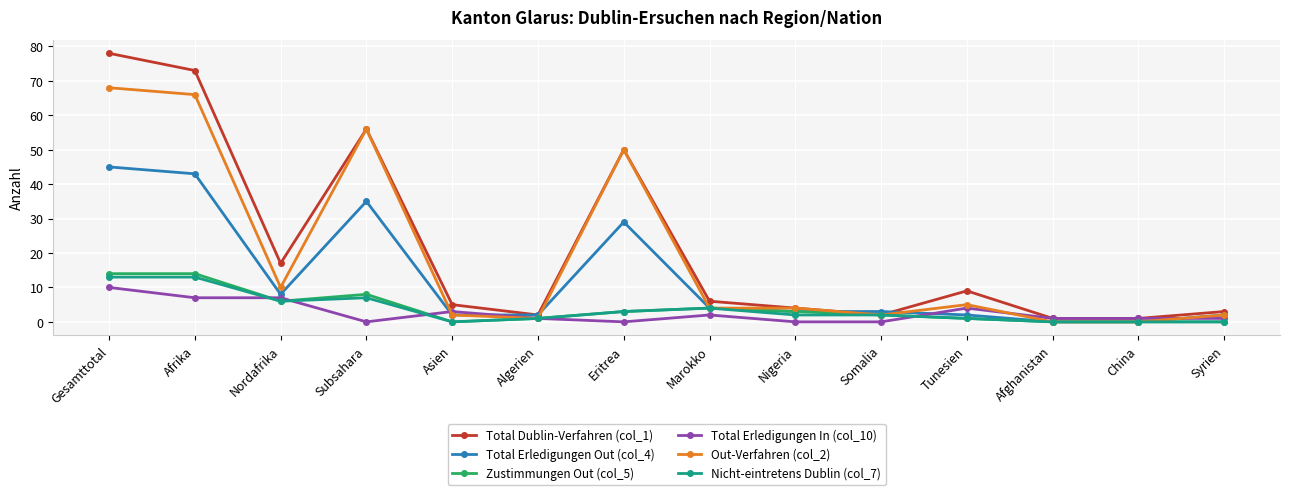

What is the spread (max minus min) of values at Tunesien?

8